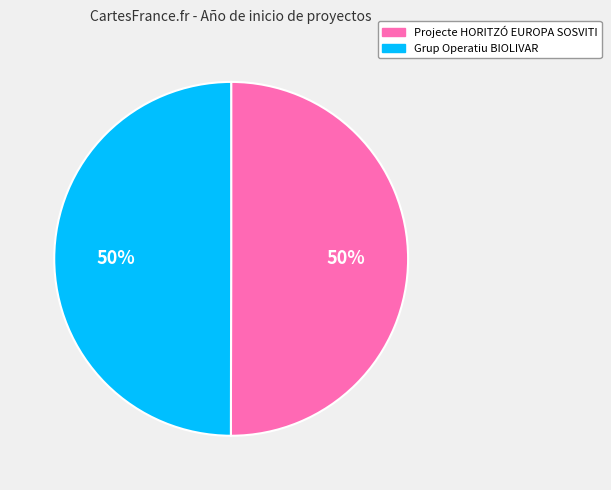

Count the number of slices in the pie.

2